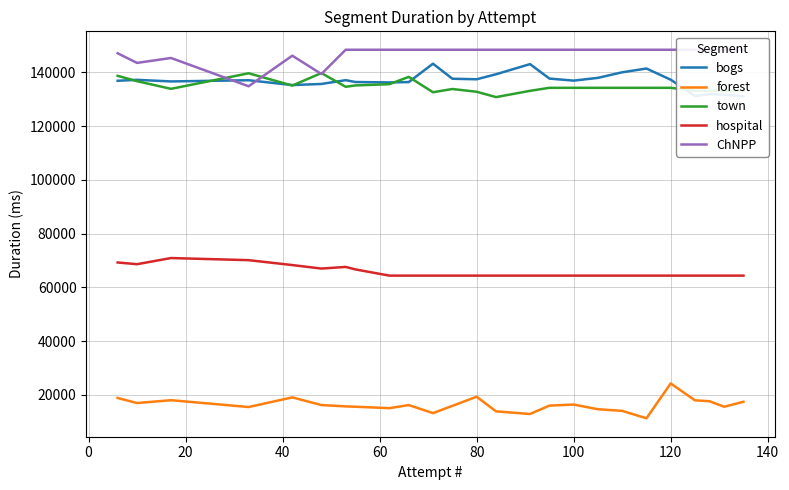

How many series are shown in this chart?

5